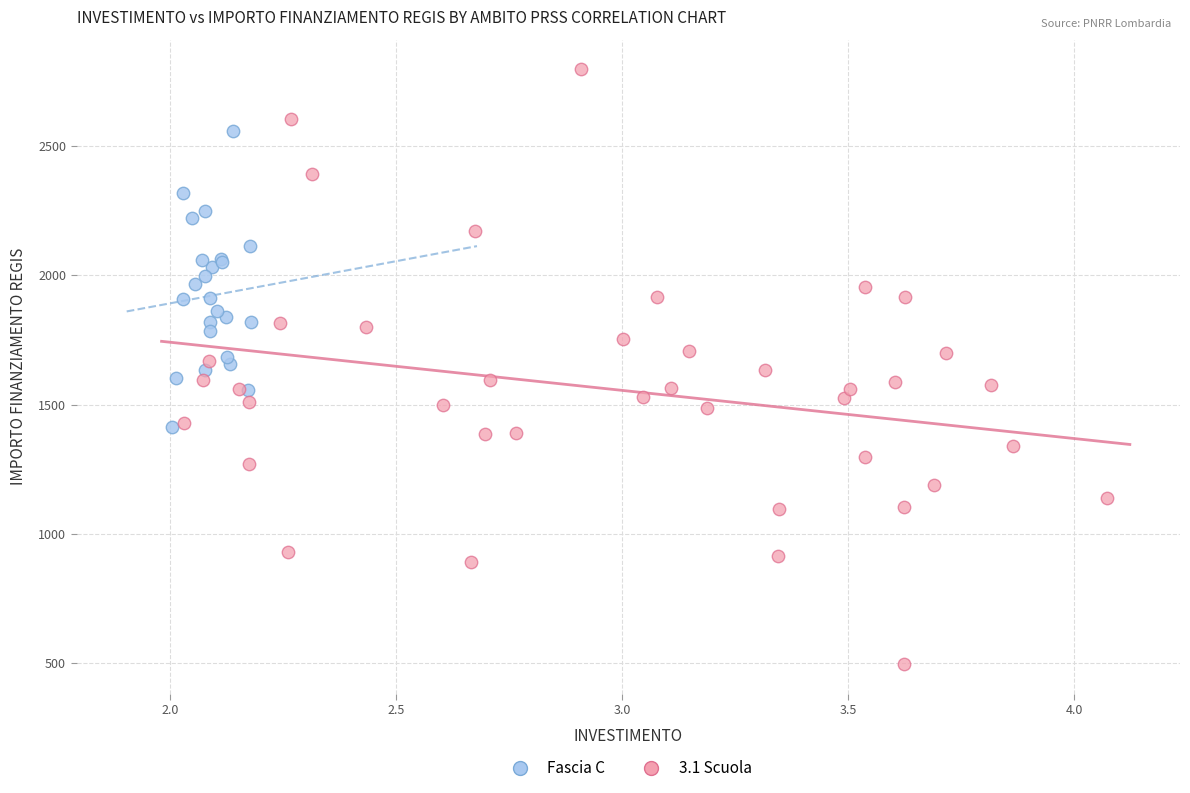

What are all the series names shown in the legend?

Fascia C, 3.1 Scuola